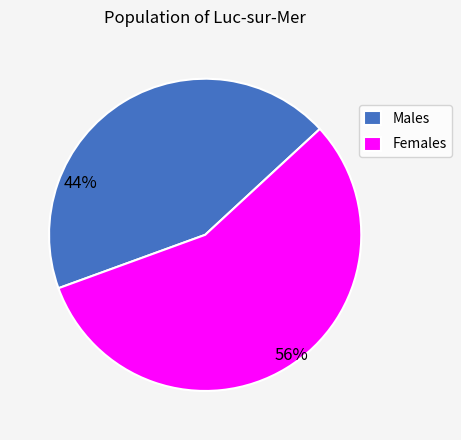

What is the majority slice?

Females